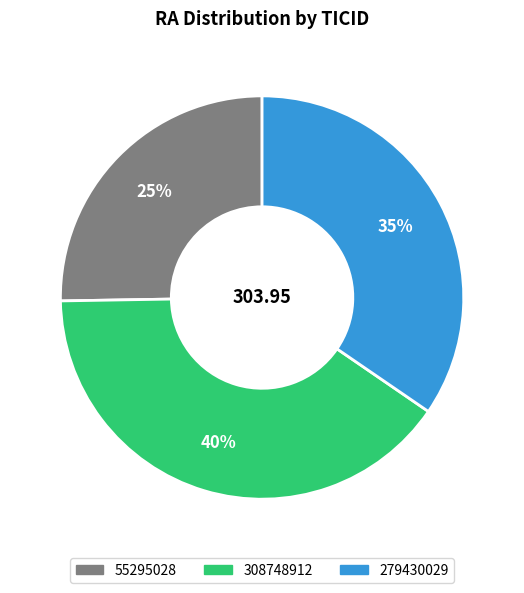

The 279430029 slice represents 35% of the pie. True or false?

True